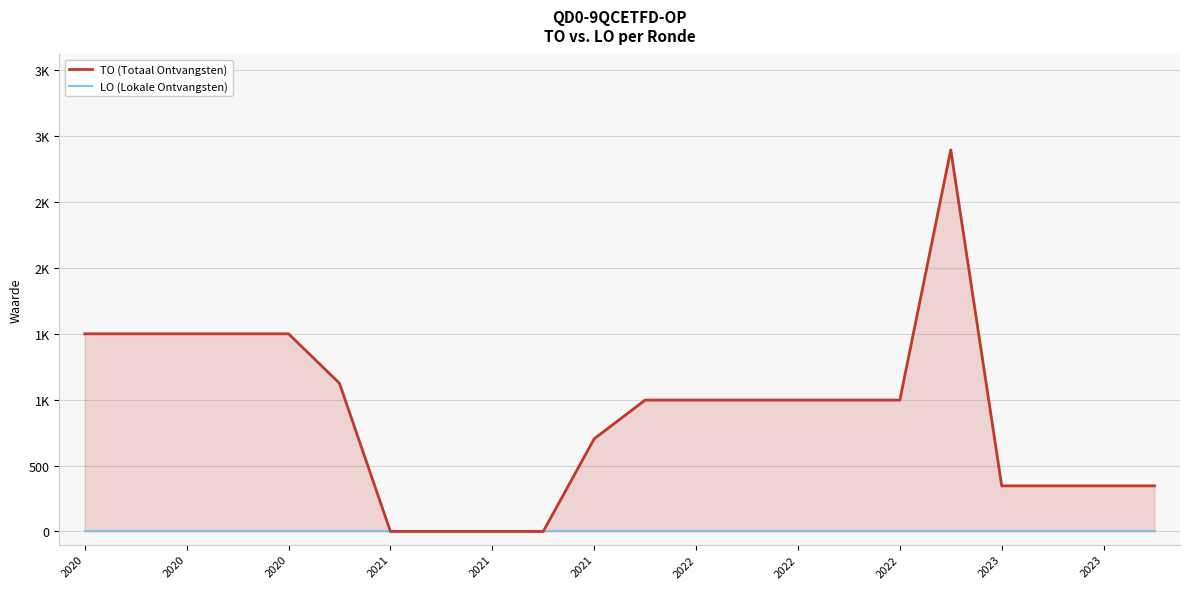

Does the chart display data point markers on the line(s)?

No